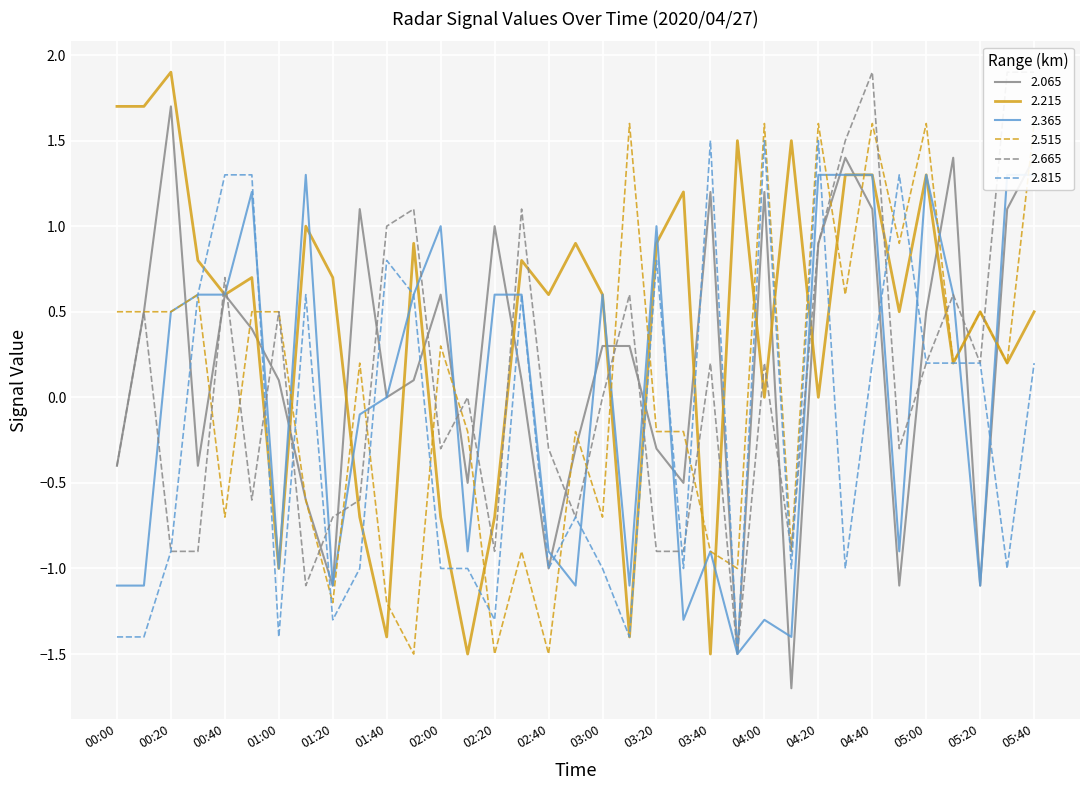

What value does the 2.365 series have at 05:40?

1.3